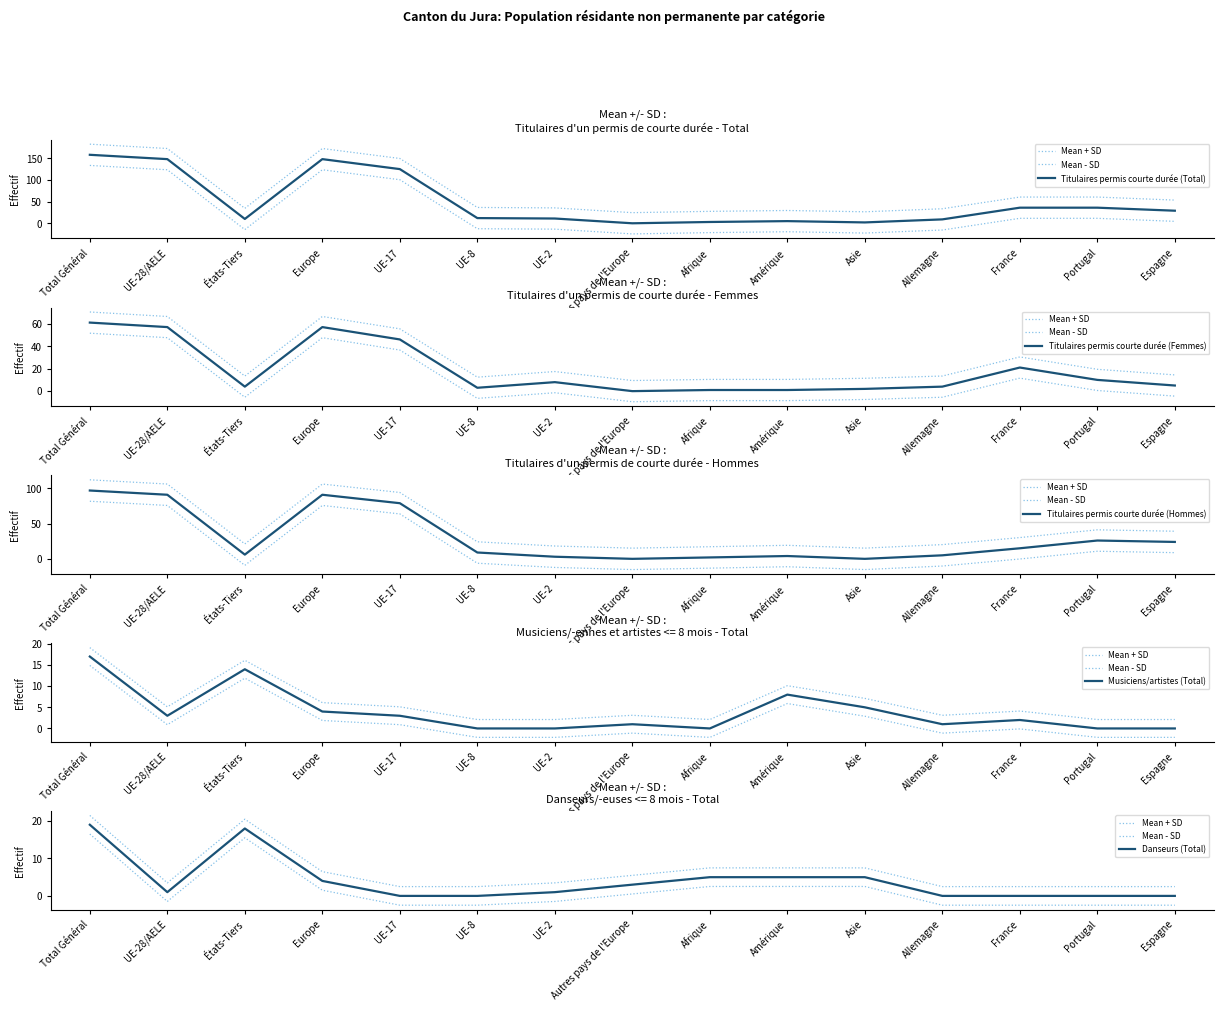

Between Total Général and Amérique, which series saw the biggest shift?

Titulaires permis courte durée (Total)